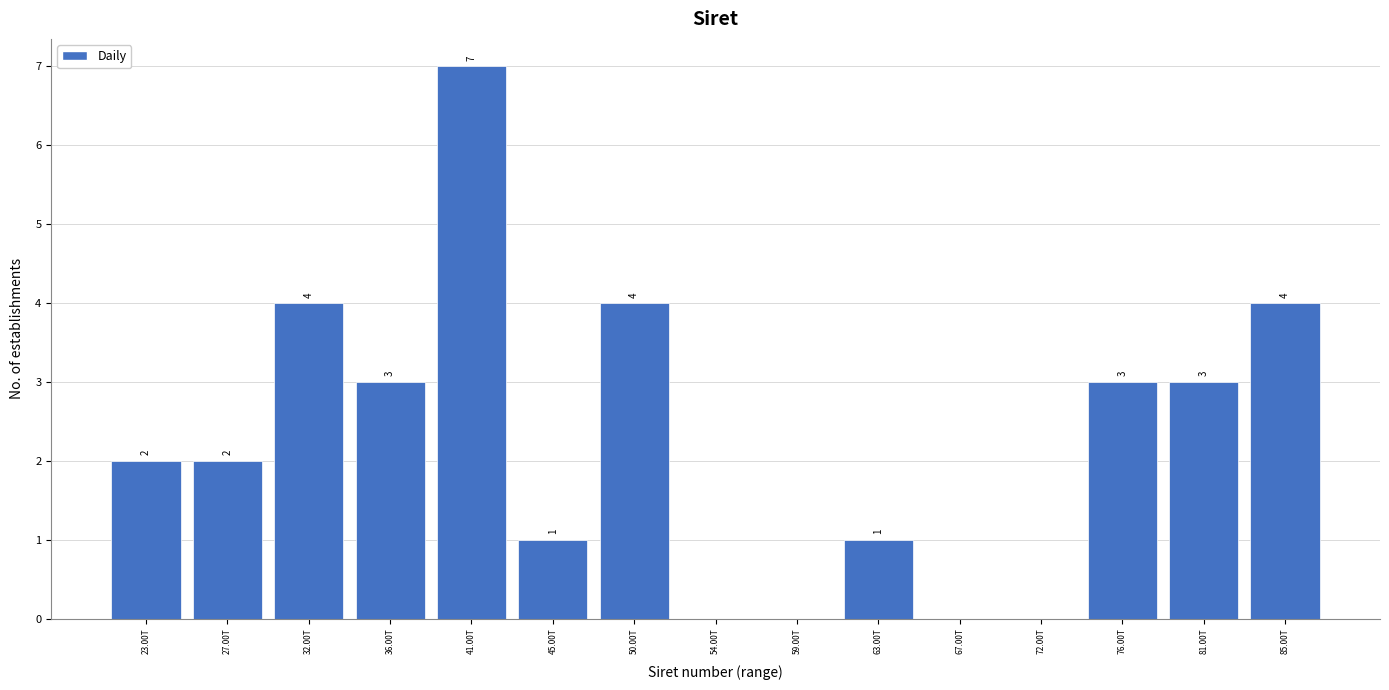

Reading left to right, list all the values displayed in this chart.

23.00T=2	27.00T=2	32.00T=4	36.00T=3	41.00T=7	45.00T=1	50.00T=4	54.00T=0	59.00T=0	63.00T=1	67.00T=0	72.00T=0	76.00T=3	81.00T=3	85.00T=4